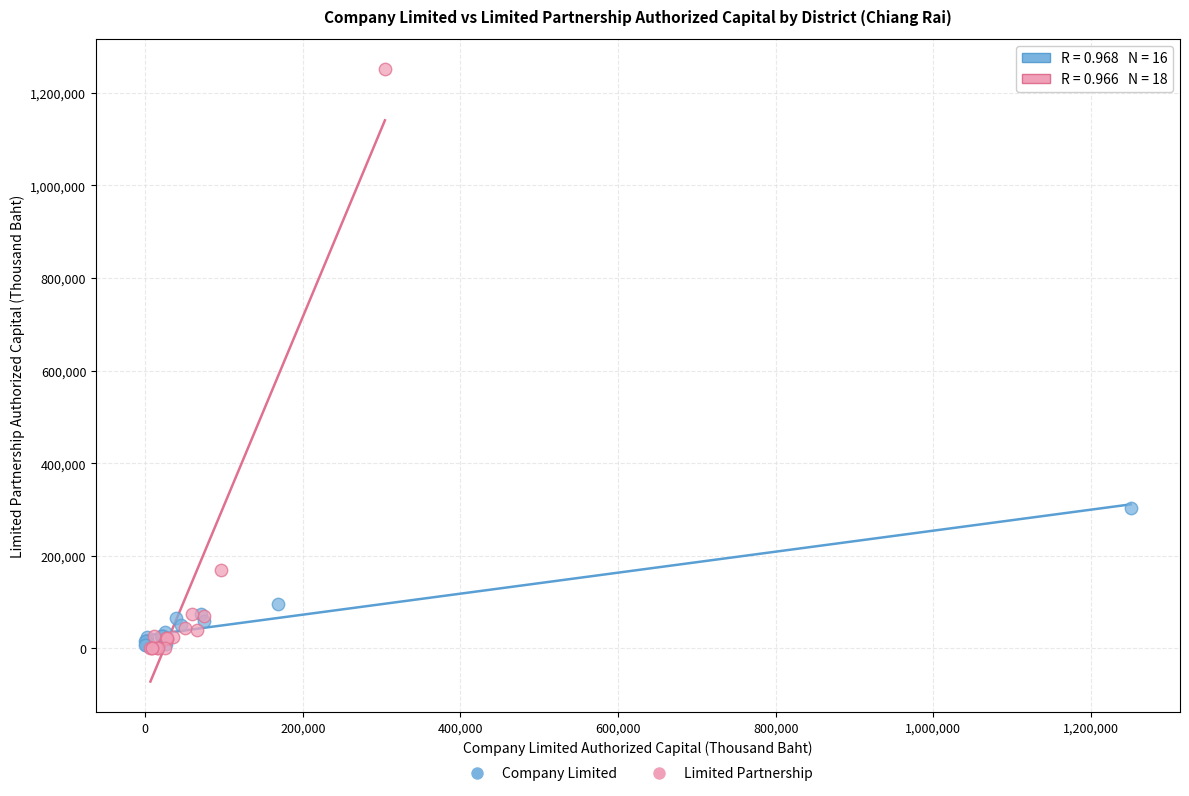

Which series reaches the maximum Y coordinate?

Limited Partnership